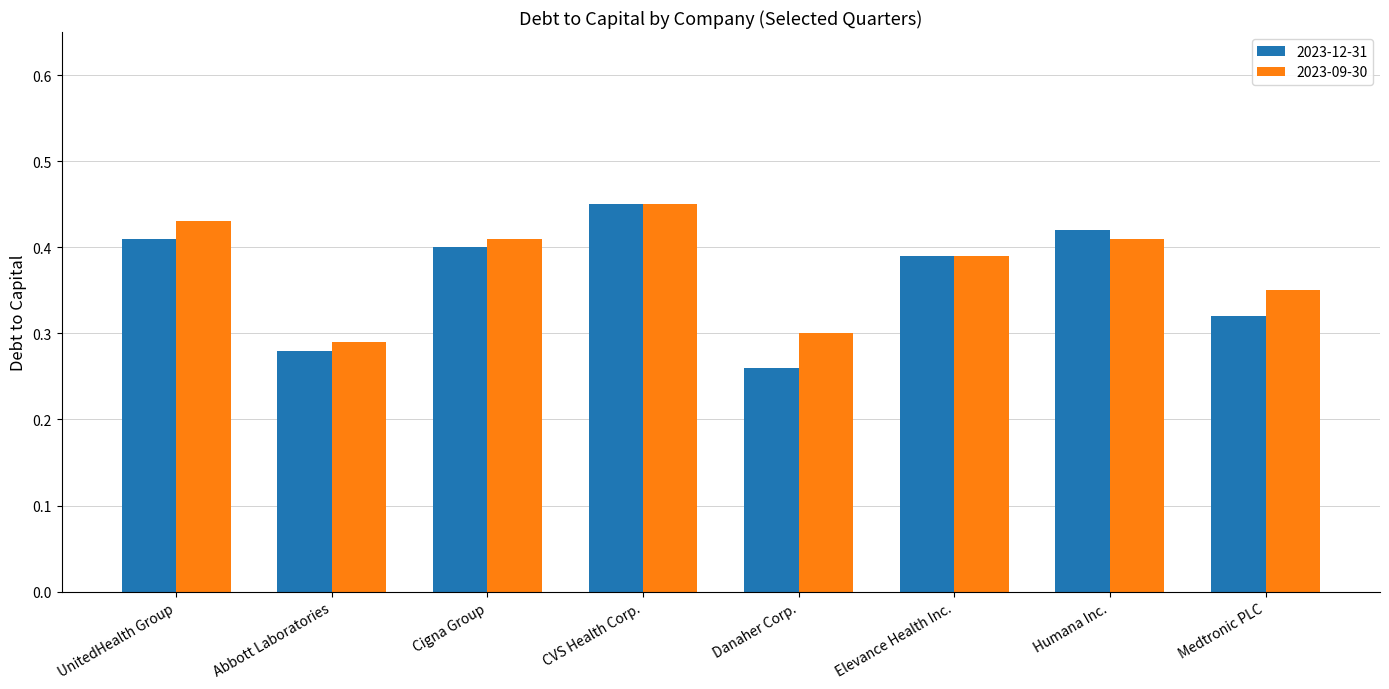

Which category has the lowest value across all series?

Danaher Corp.